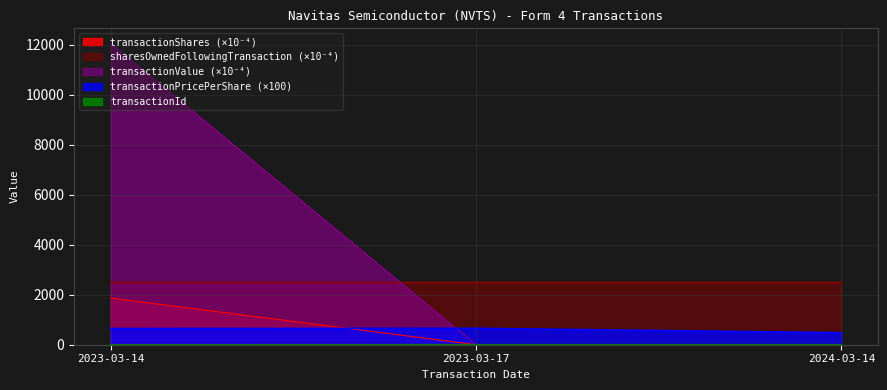

Which category has the highest value in the transactionId series?

2023-03-17